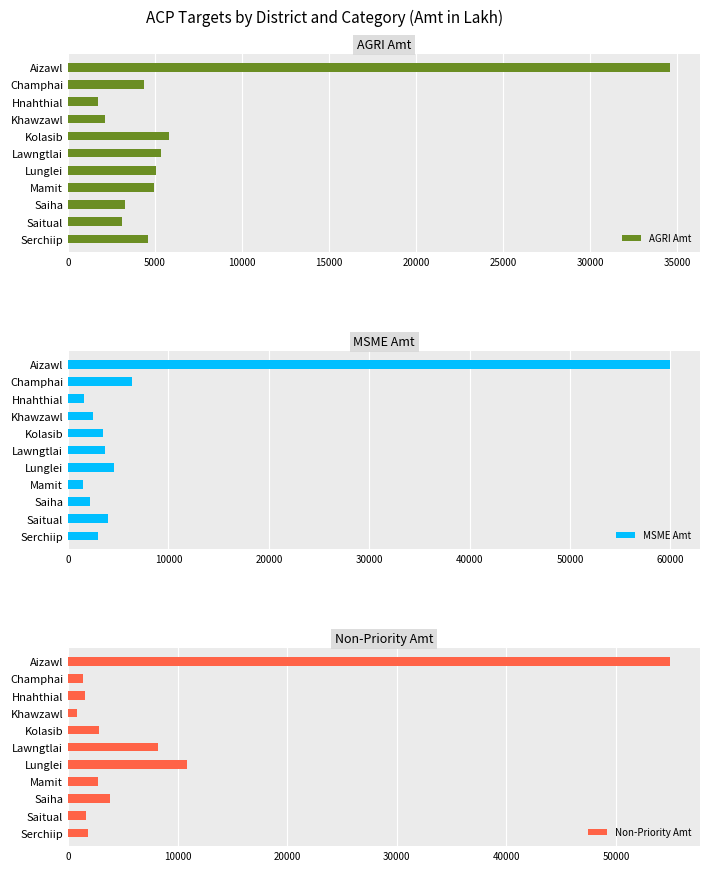

The AGRI Amt series shows 4911.1 at Mamit. True or false?

True